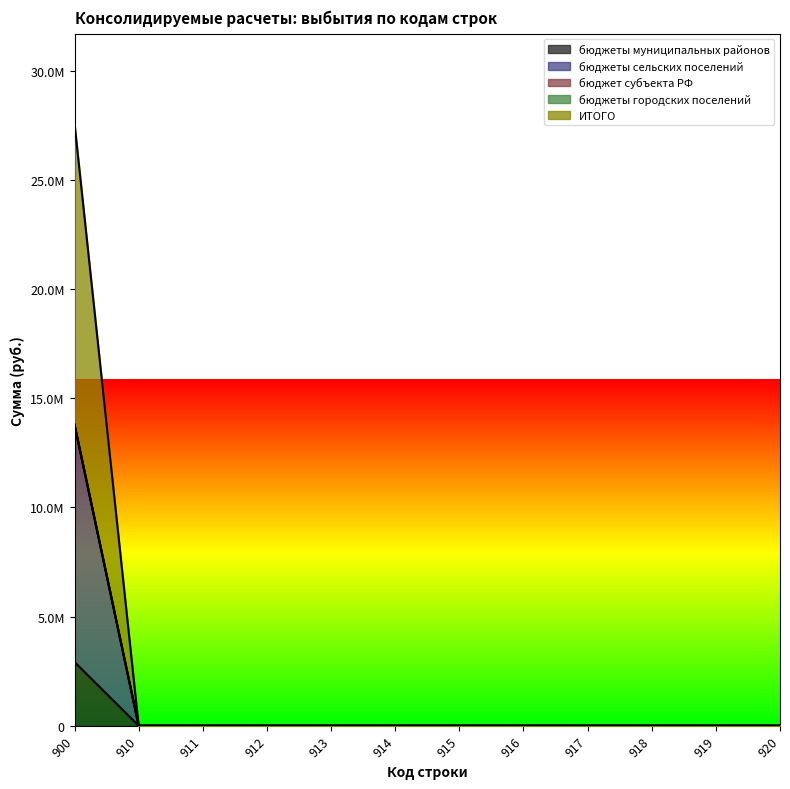

At which category is the sum across all series the highest?

900